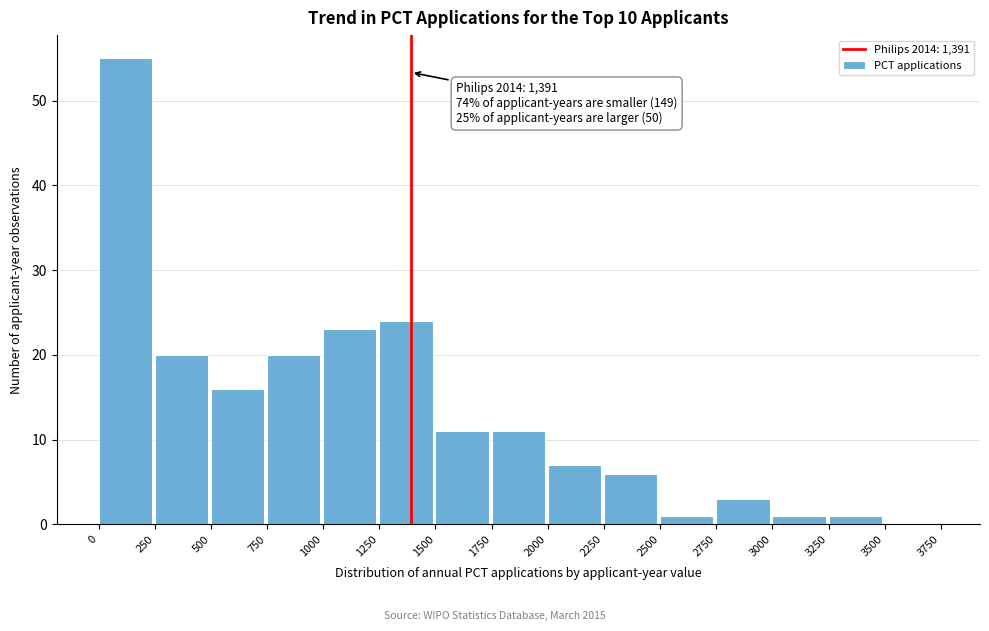

Over which range of the x-axis is the bar tallest?

0 to 250